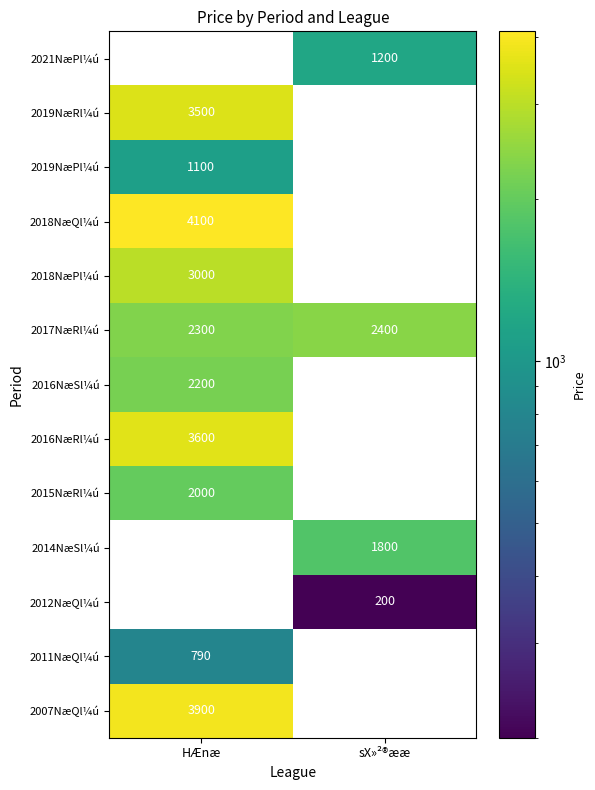

The value of 2015NæRl¼ú at HÆnæ is 2000. True or false?

True